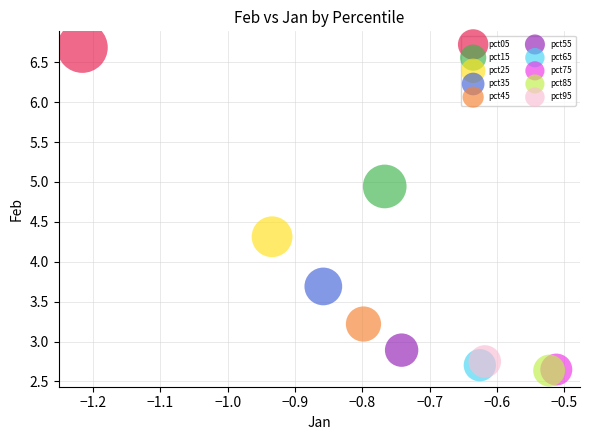

What are all the series names shown in the legend?

pct05, pct15, pct25, pct35, pct45, pct55, pct65, pct75, pct85, pct95